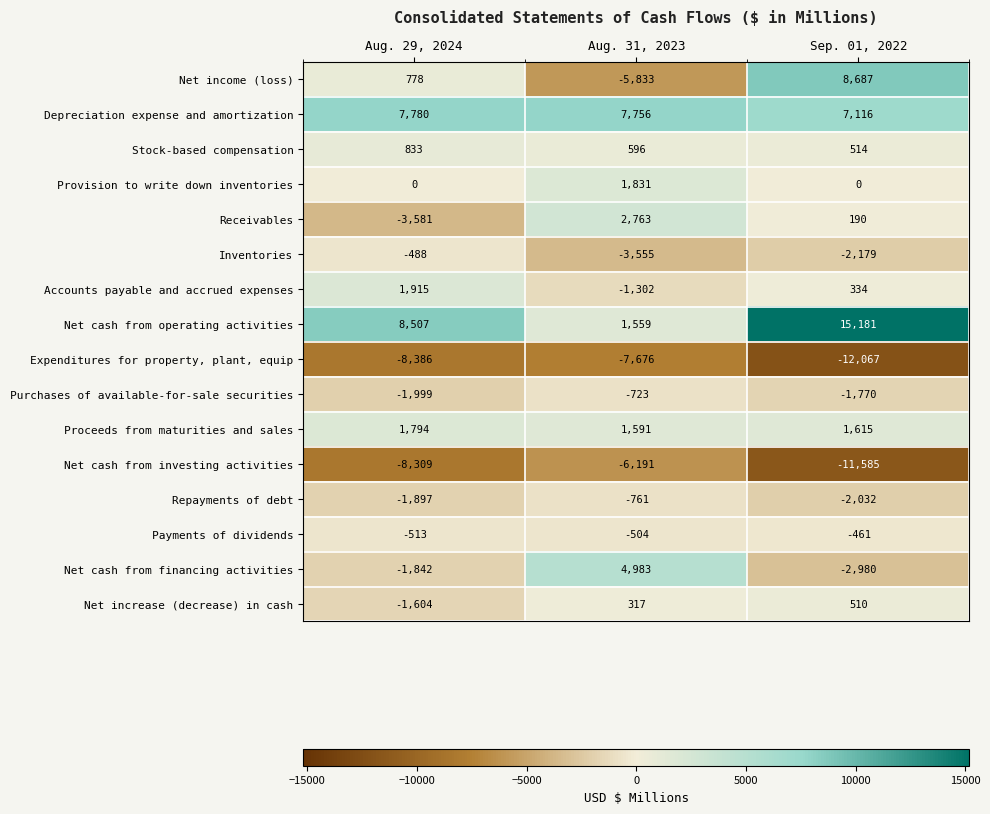

What is the greatest value displayed?

15181